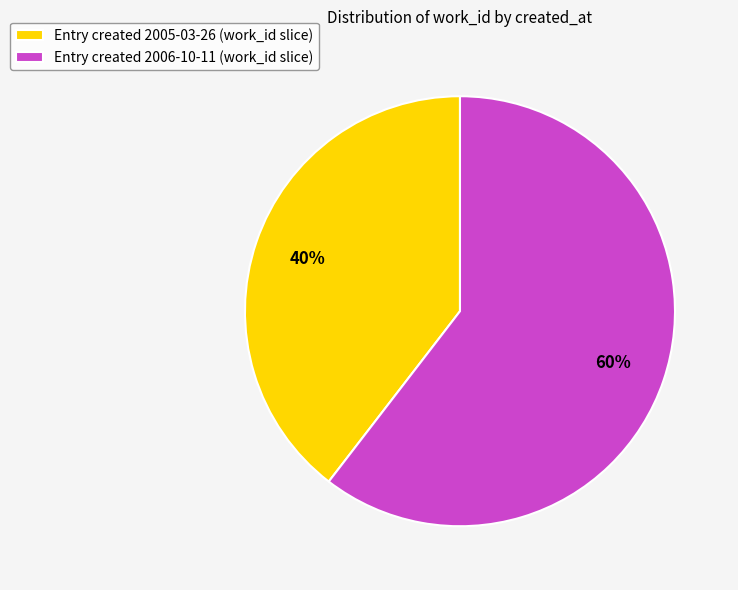

To the nearest percent, what is the average slice percentage?

50%